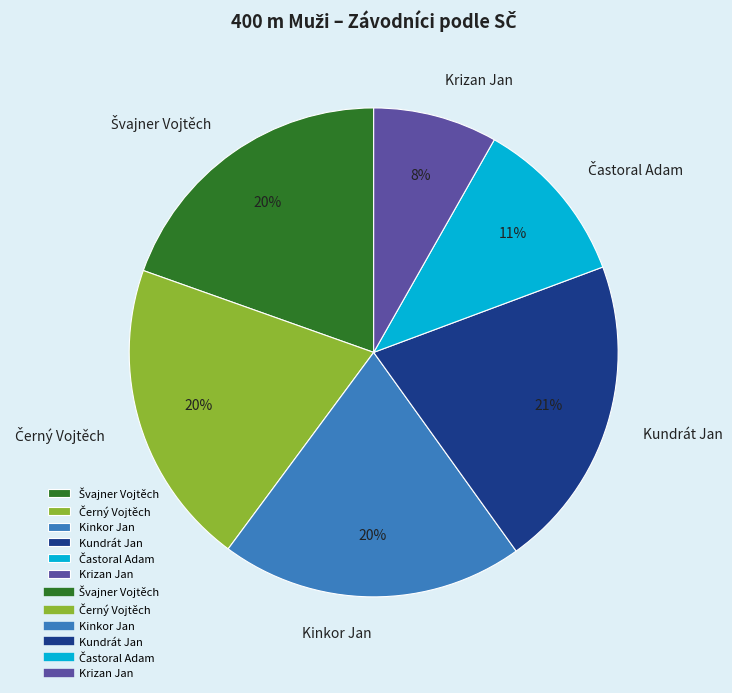

Count the number of slices in the pie.

6